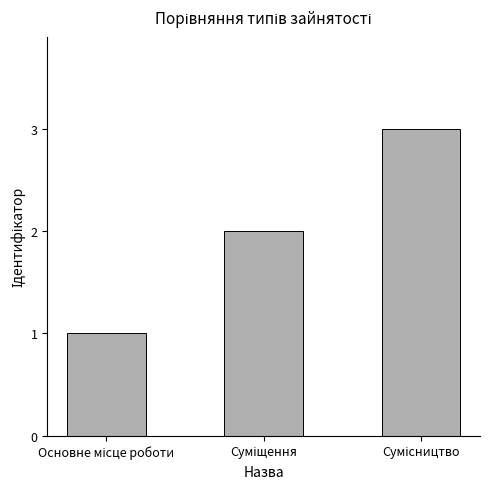

What is the difference between the maximum and minimum values?

2